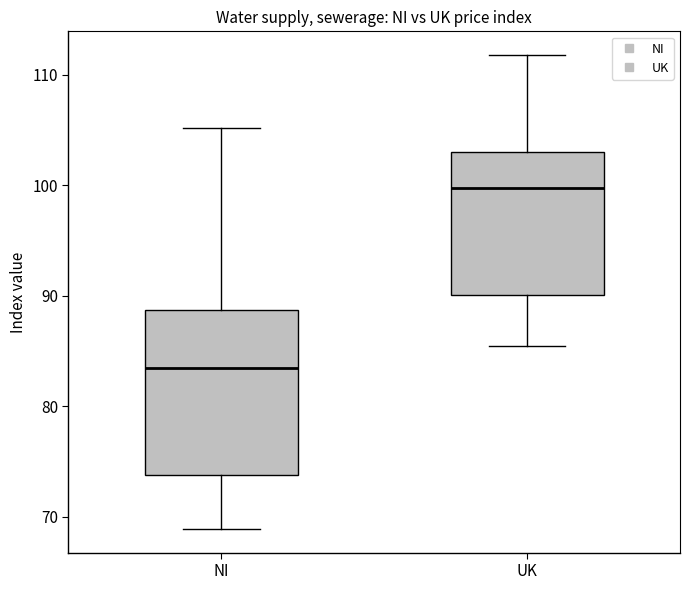

Which box is the tallest, from its lower edge to its upper edge?

NI